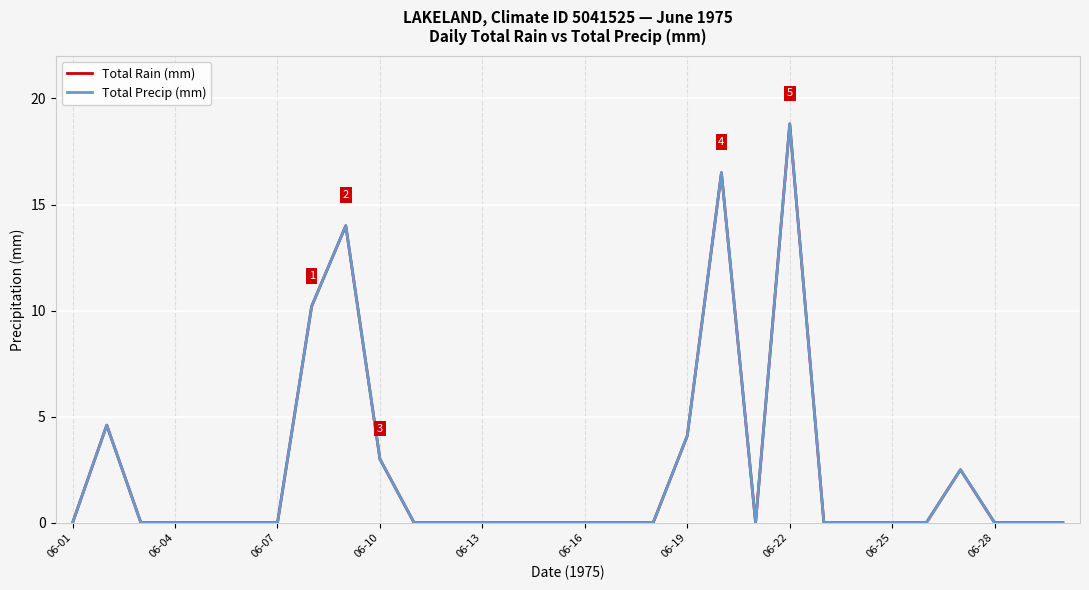

Does the chart display data point markers on the line(s)?

No